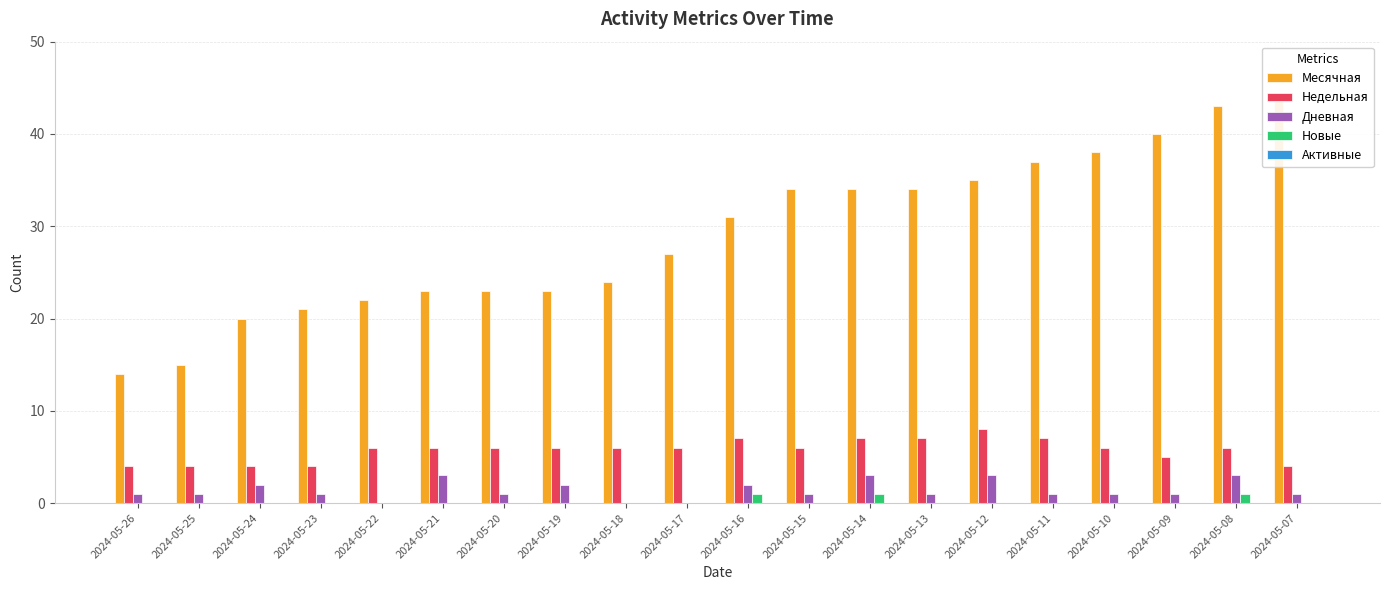

What is the value of the Месячная bar at the 16th from the left?

37